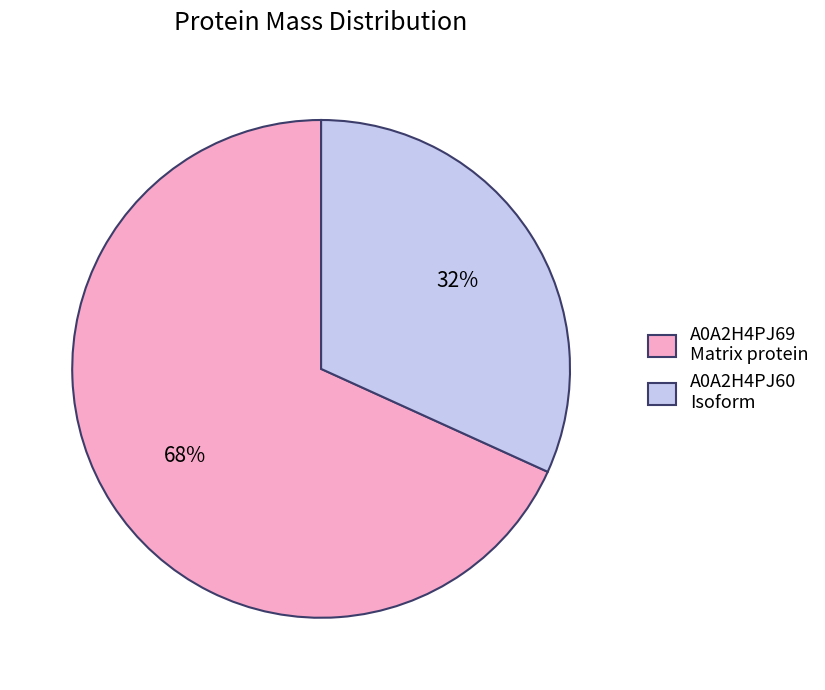

What is the ratio of the value at A0A2H4PJ60 Isoform to the value at A0A2H4PJ69 Matrix protein?

0.5